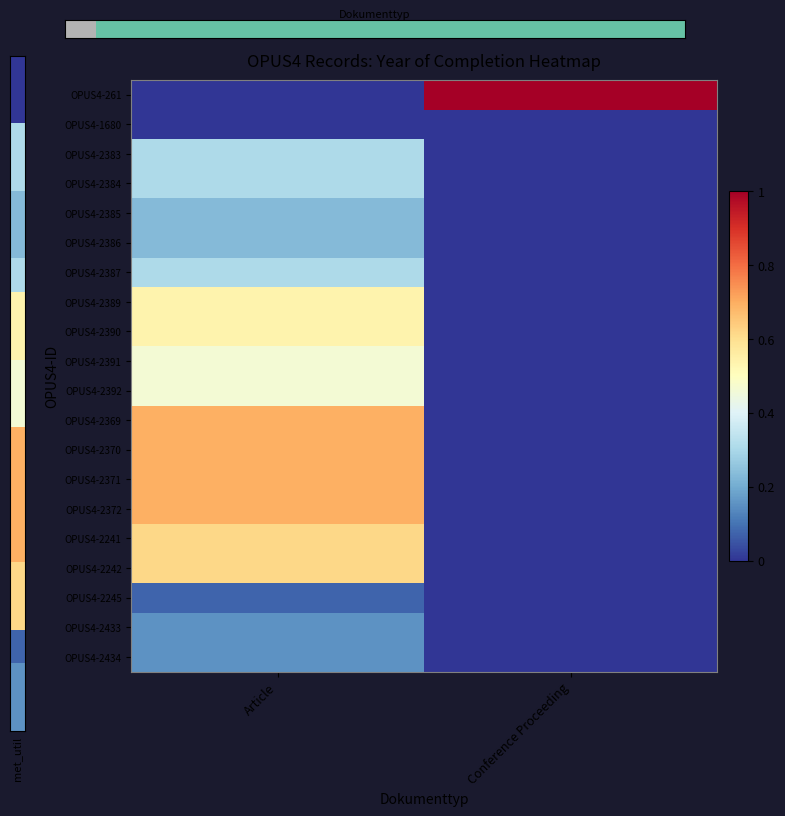

Reading left to right, list all the values displayed in this chart.

OPUS4-261: Article=0.0	Conference Proceeding=1.0
OPUS4-1680: Article=0.0	Conference Proceeding=0.0
OPUS4-2383: Article=0.3	Conference Proceeding=0.0
OPUS4-2384: Article=0.3	Conference Proceeding=0.0
OPUS4-2385: Article=0.2	Conference Proceeding=0.0
OPUS4-2386: Article=0.2	Conference Proceeding=0.0
OPUS4-2387: Article=0.3	Conference Proceeding=0.0
OPUS4-2389: Article=0.5	Conference Proceeding=0.0
OPUS4-2390: Article=0.5	Conference Proceeding=0.0
OPUS4-2391: Article=0.5	Conference Proceeding=0.0
OPUS4-2392: Article=0.5	Conference Proceeding=0.0
OPUS4-2369: Article=0.7	Conference Proceeding=0.0
OPUS4-2370: Article=0.7	Conference Proceeding=0.0
OPUS4-2371: Article=0.7	Conference Proceeding=0.0
OPUS4-2372: Article=0.7	Conference Proceeding=0.0
OPUS4-2241: Article=0.6	Conference Proceeding=0.0
OPUS4-2242: Article=0.6	Conference Proceeding=0.0
OPUS4-2245: Article=0.1	Conference Proceeding=0.0
OPUS4-2433: Article=0.2	Conference Proceeding=0.0
OPUS4-2434: Article=0.2	Conference Proceeding=0.0